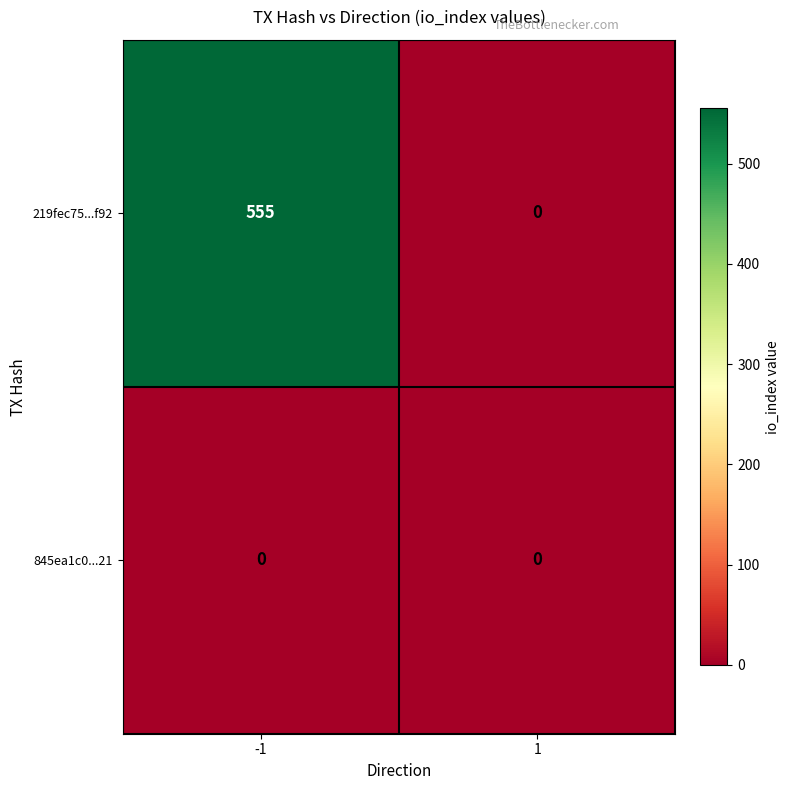

Between -1 and 1, which series saw the biggest shift?

219fec75...f92